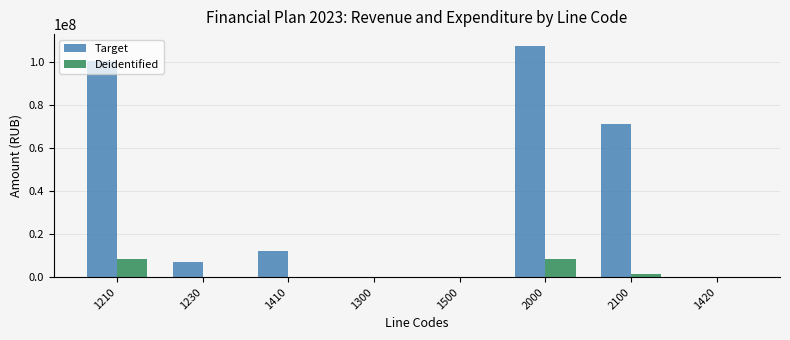

What is the total value across all series at 2000?

116086371.1